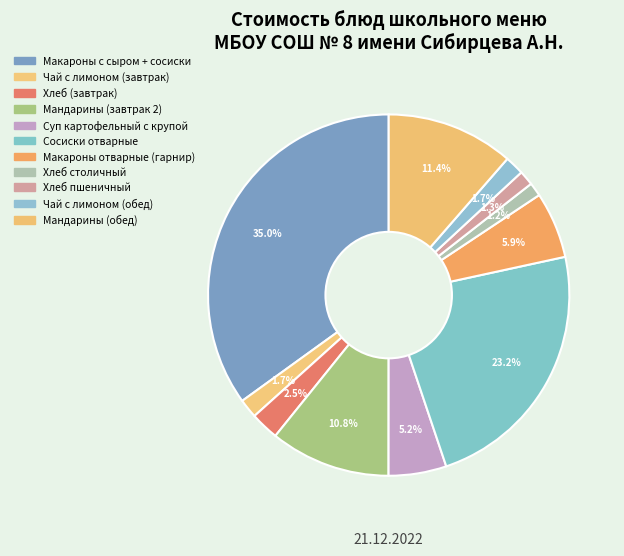

Count the number of slices in the pie.

11